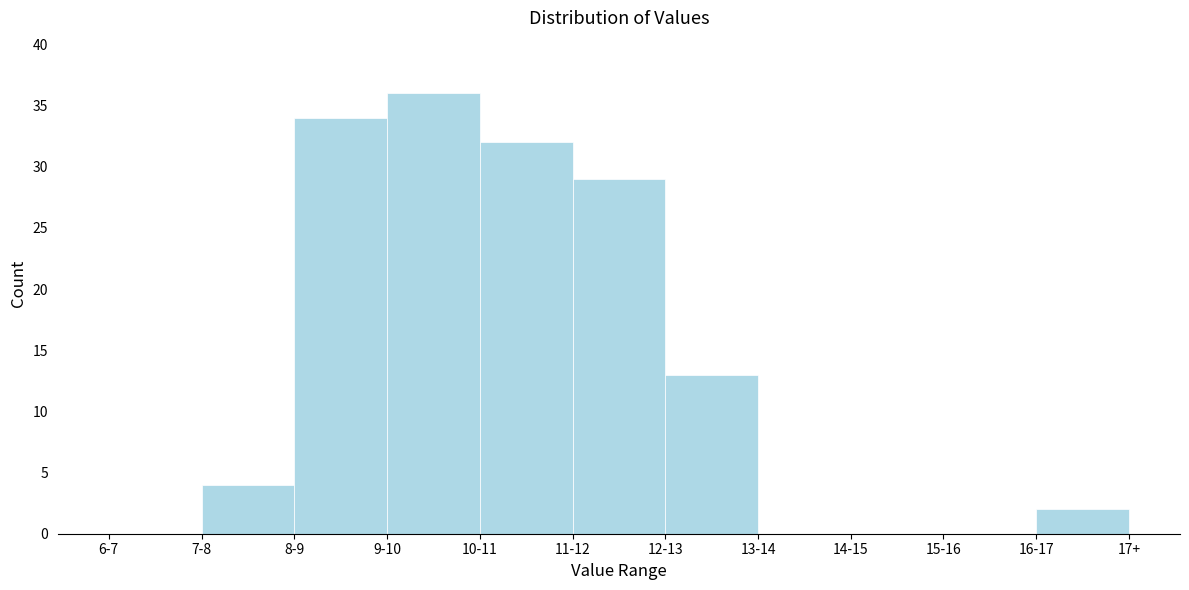

Reading left to right, transcribe all the data shown in this chart.

6-7=0	7-8=4	8-9=34	9-10=36	10-11=32	11-12=29	12-13=13	13-14=0	14-15=0	15-16=0	16-17=2